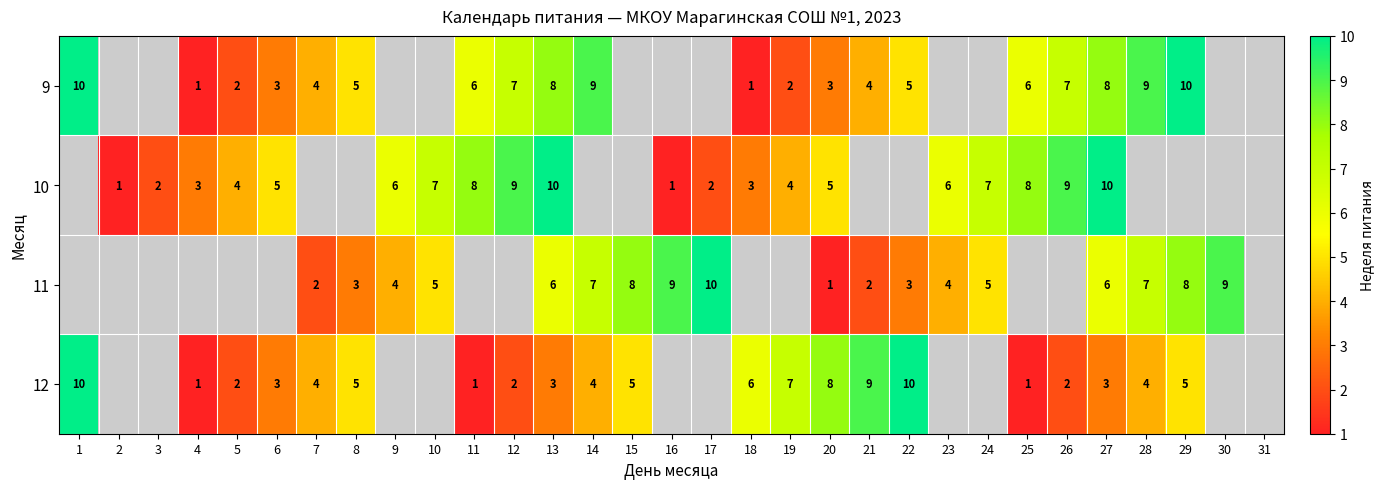

The 12 series shows 2 at 22. True or false?

False